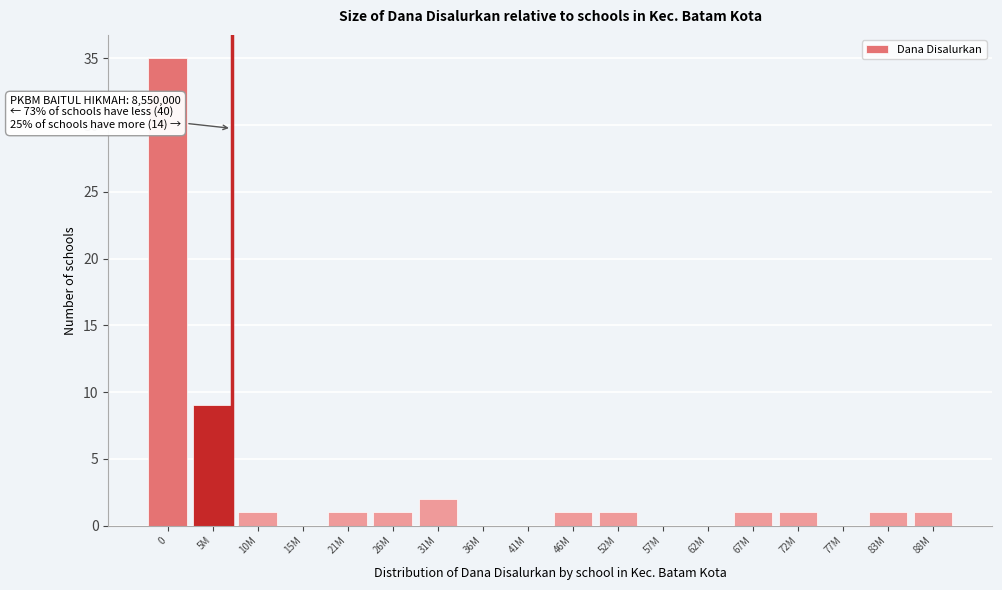

Reading right to left, list all the values displayed in this chart.

88M=1	83M=1	77M=0	72M=1	67M=1	62M=0	57M=0	52M=1	46M=1	41M=0	36M=0	31M=2	26M=1	21M=1	15M=0	10M=1	5M=9	0=35